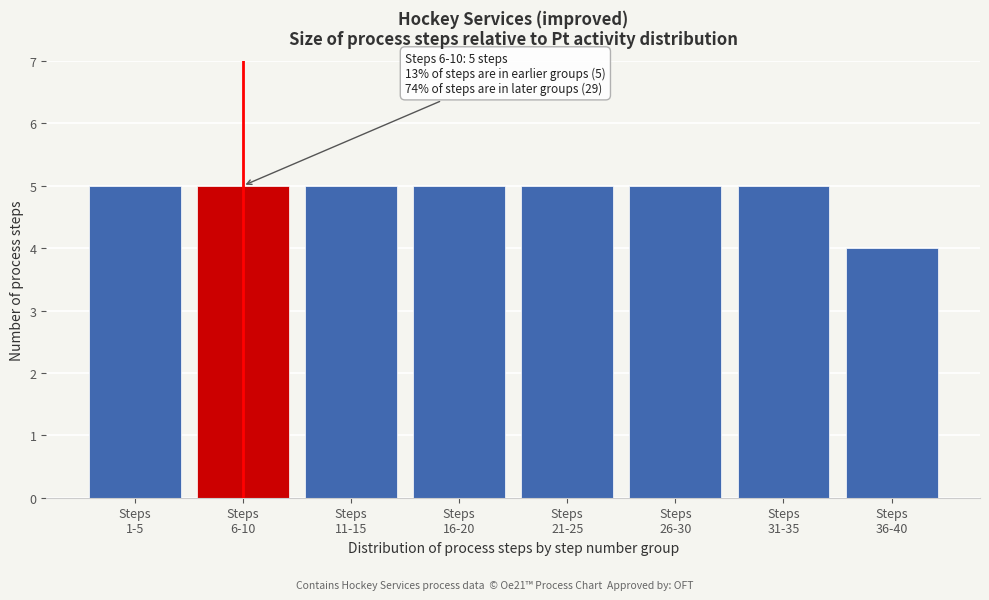

Reading left to right, what are all the values shown in this chart?

5	5	5	5	5	5	5	4